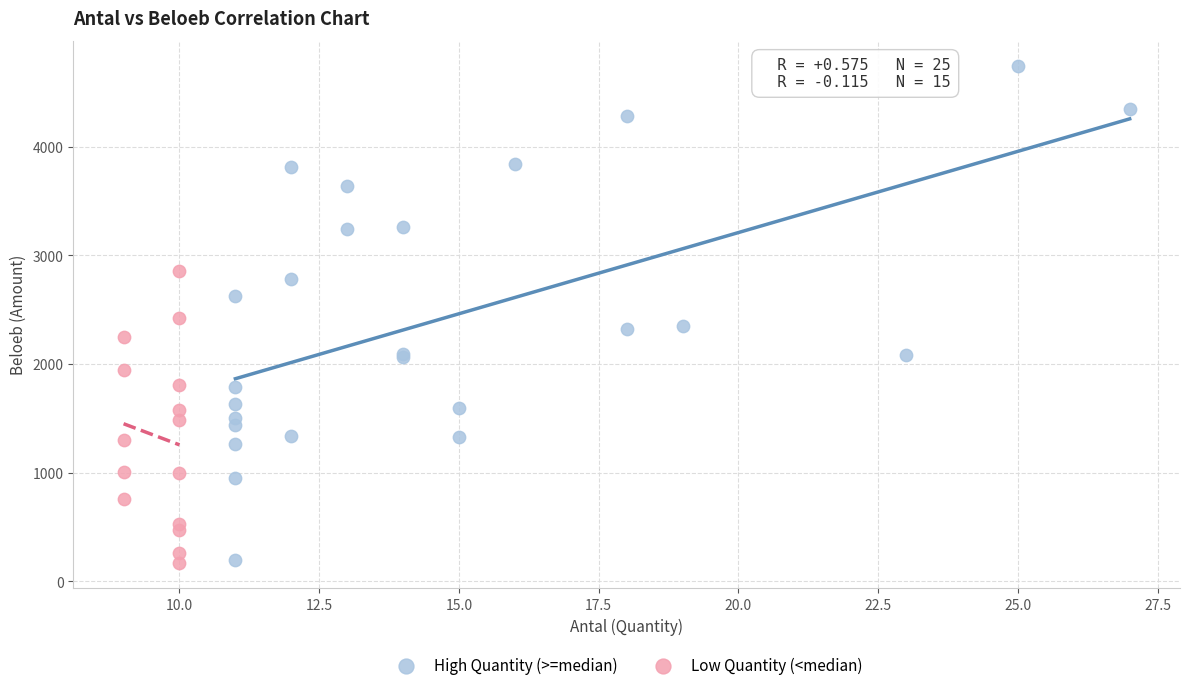

Which series contains the highest Y value?

High Quantity (>=median)